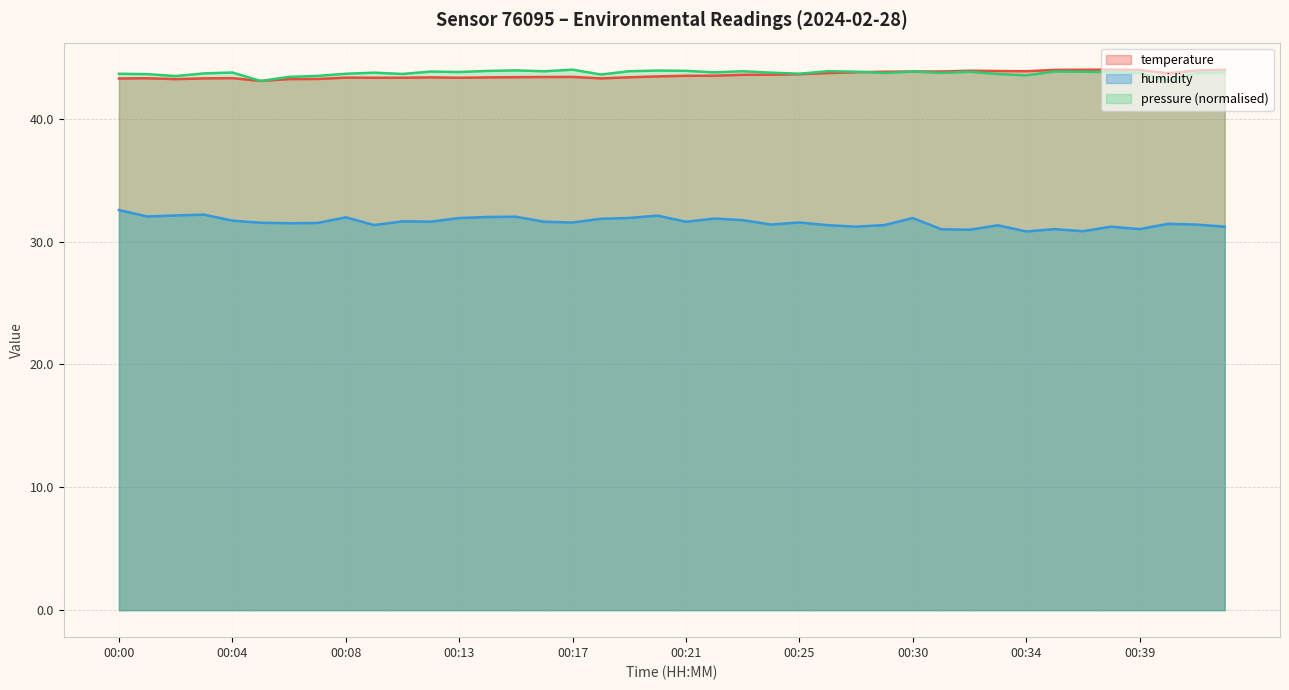

What is the total value across all series at 00:31?

74.8